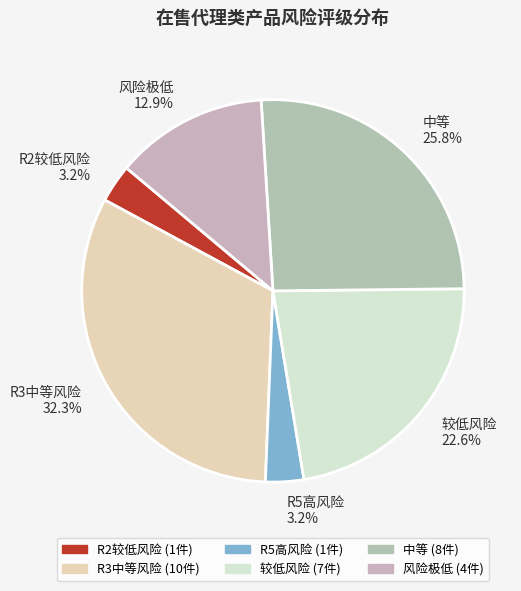

What is the ratio of the value at 风险极低 to the value at R5高风险?

4.0